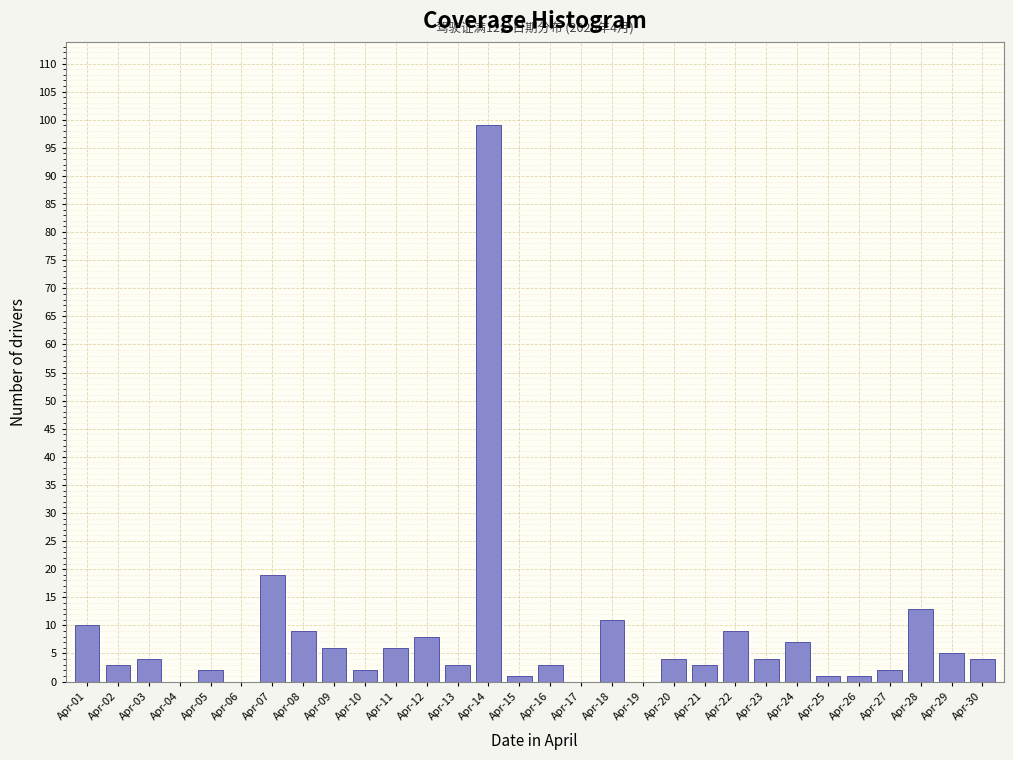

Reading right to left, transcribe all the data shown in this chart.

Apr-30=4	Apr-29=5	Apr-28=13	Apr-27=2	Apr-26=1	Apr-25=1	Apr-24=7	Apr-23=4	Apr-22=9	Apr-21=3	Apr-20=4	Apr-19=0	Apr-18=11	Apr-17=0	Apr-16=3	Apr-15=1	Apr-14=99	Apr-13=3	Apr-12=8	Apr-11=6	Apr-10=2	Apr-09=6	Apr-08=9	Apr-07=19	Apr-06=0	Apr-05=2	Apr-04=0	Apr-03=4	Apr-02=3	Apr-01=10